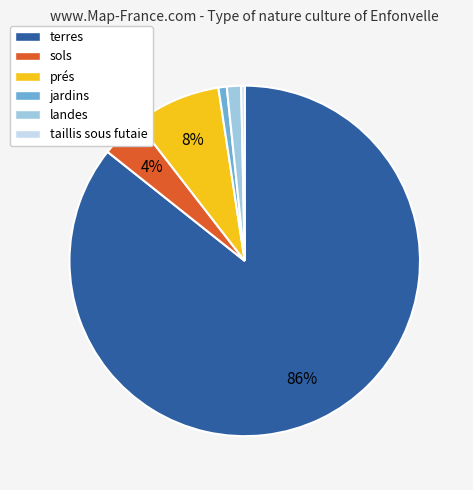

Which has a higher value, sols or jardins?

sols